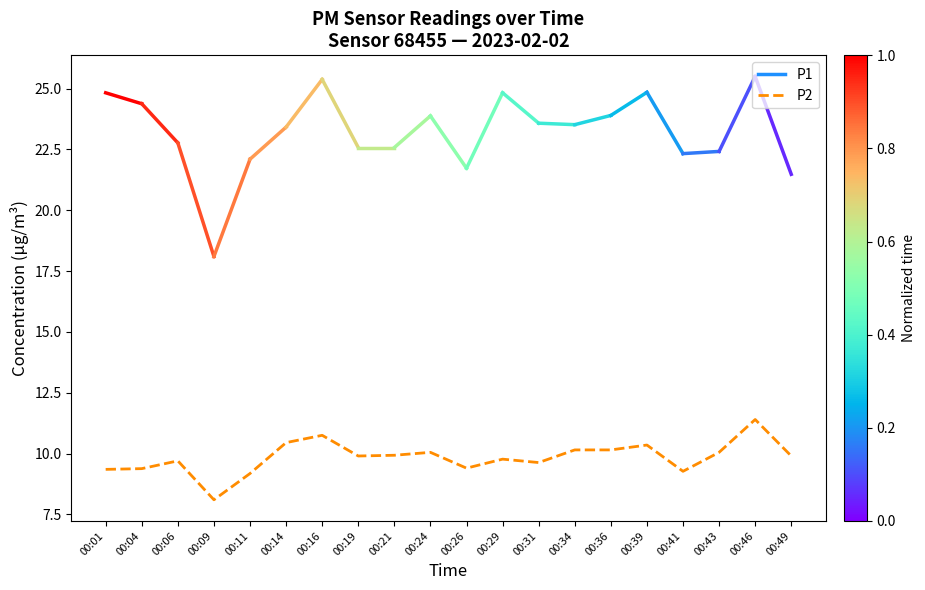

Which label corresponds to the largest value in the chart?

00:46